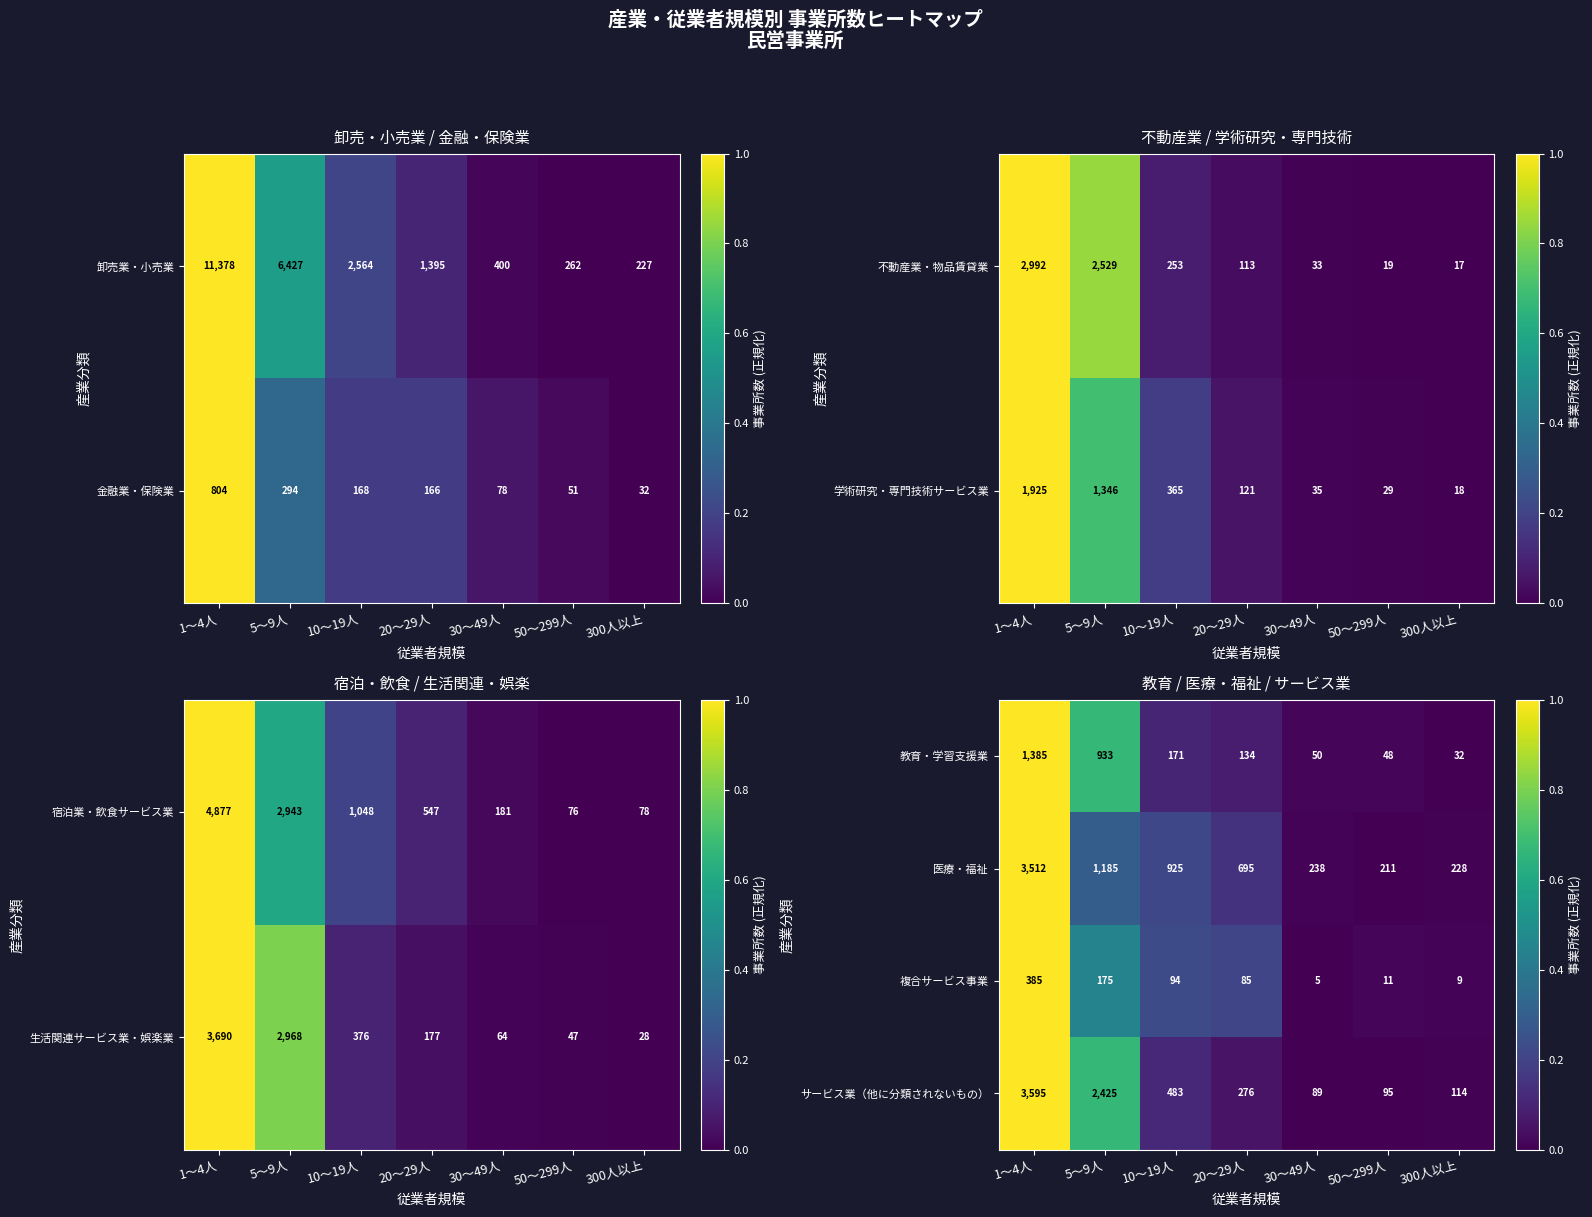

Is it true that 医療・福祉 equals 0.2 at 20〜29人?

False